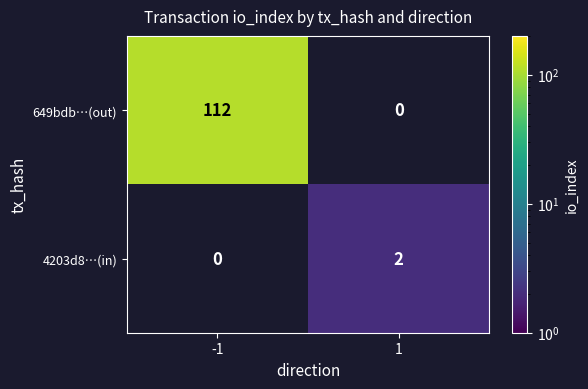

At how many categories does at least one series exceed 56?

1